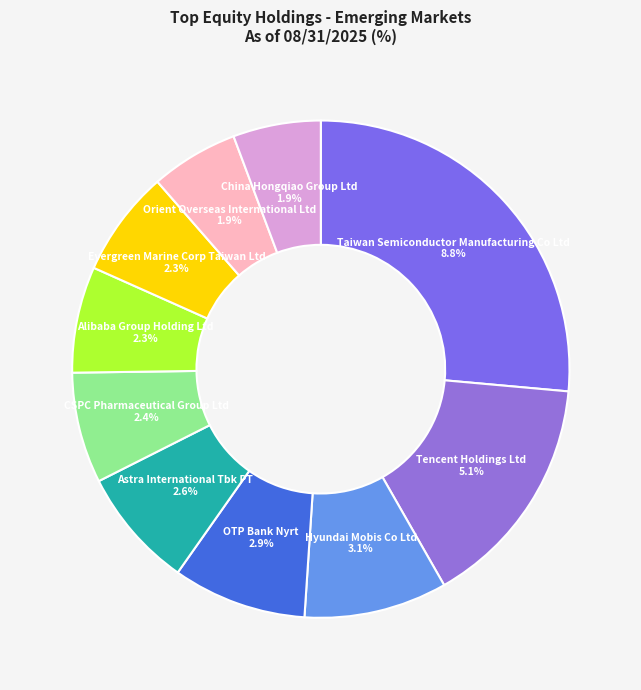

What is the largest slice in the pie chart?

Taiwan Semiconductor Manufacturing Co Ltd